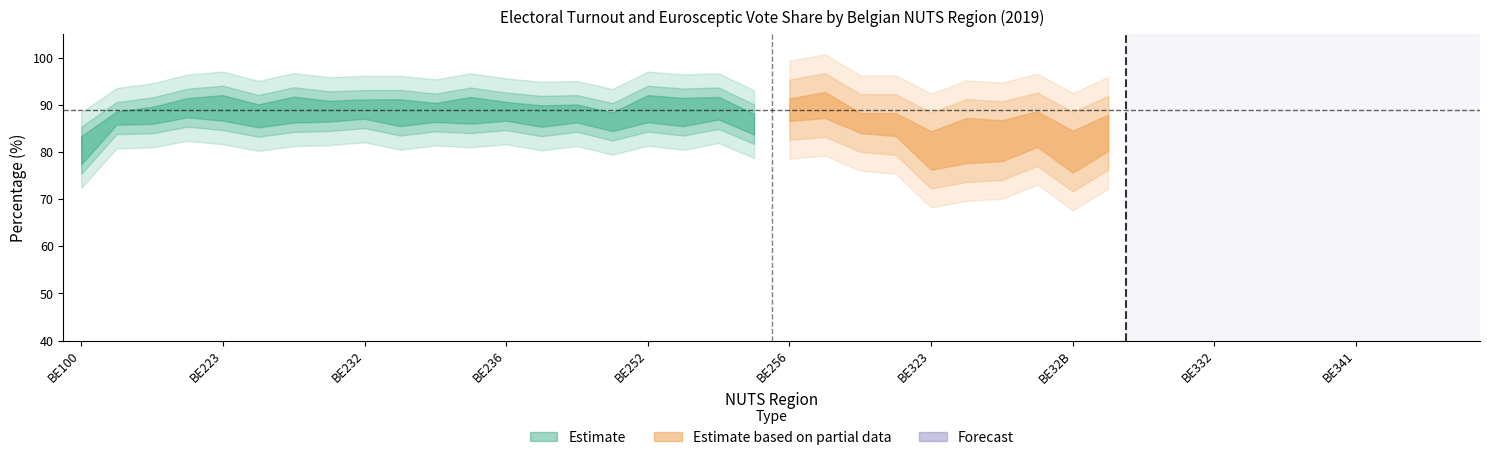

What is the difference between the Turnout (valid votes) values at BE32B and BE253?

9.9